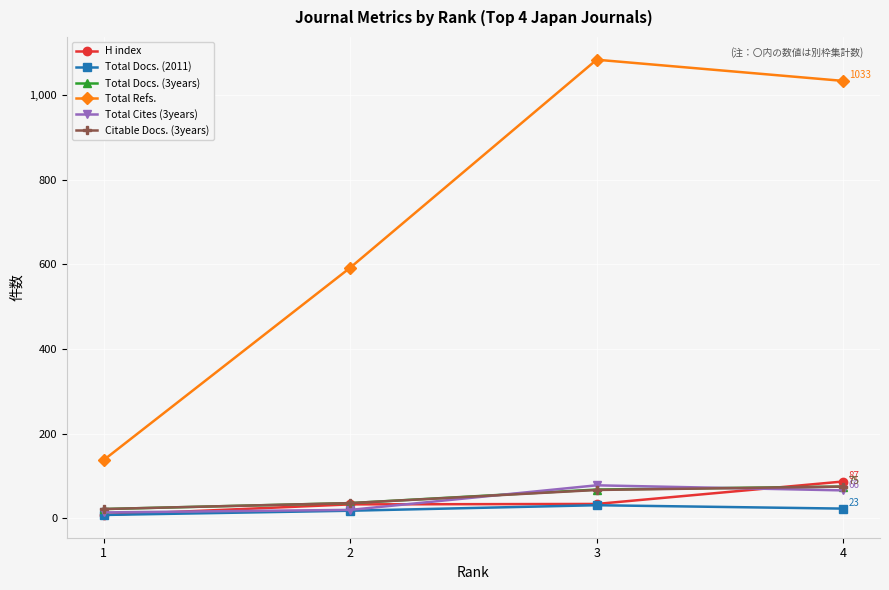

At which label does Citable Docs. (3years) reach its minimum?

1